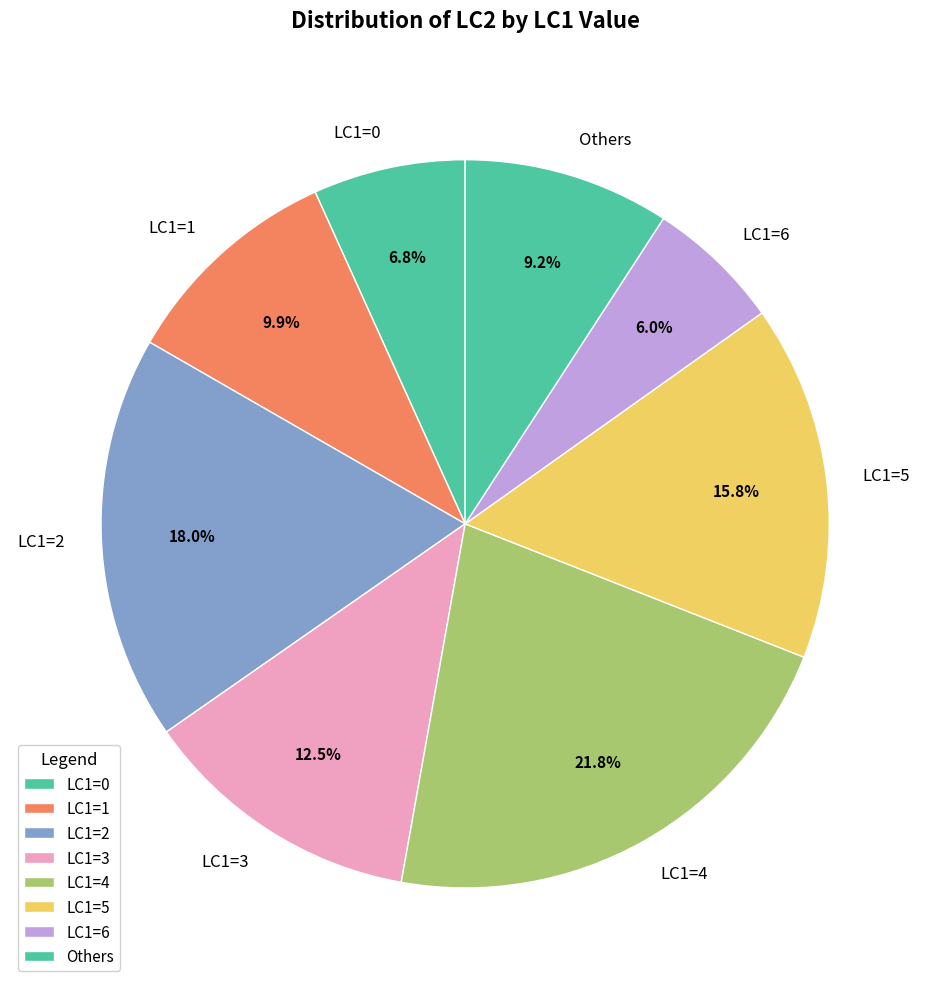

Count the number of slices in the pie.

8